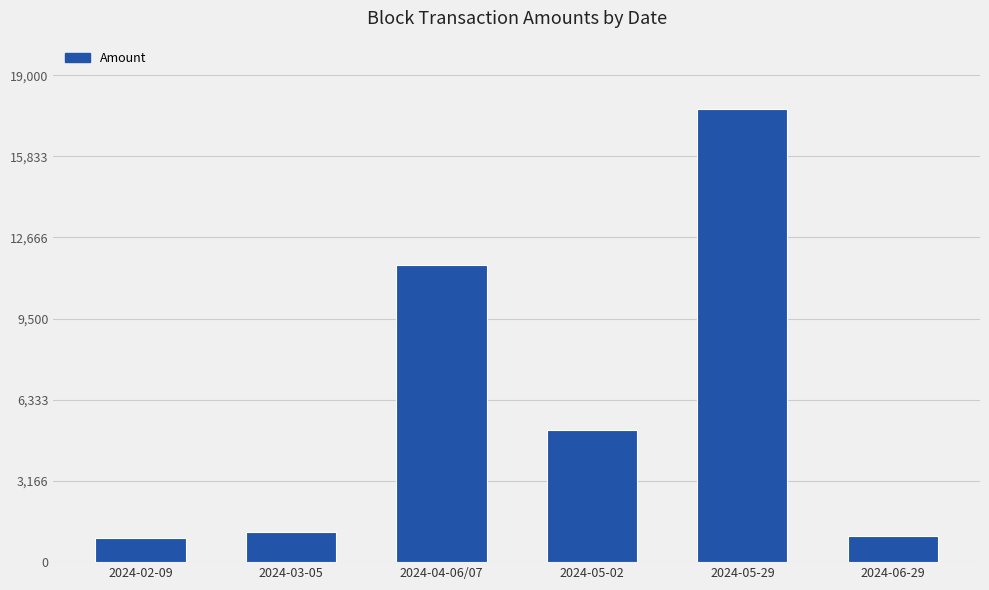

True or false: the data shows 7892.2 at 2024-04-06/07.

False